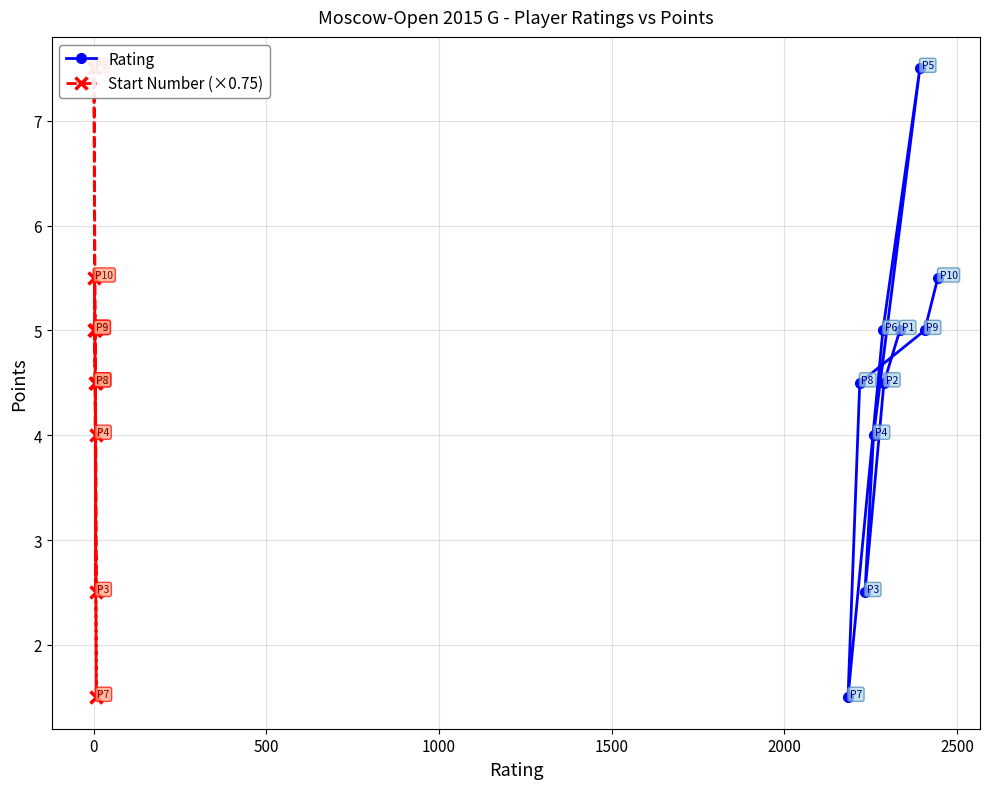

True or false: Rating has more than 0 interior local peaks.

True